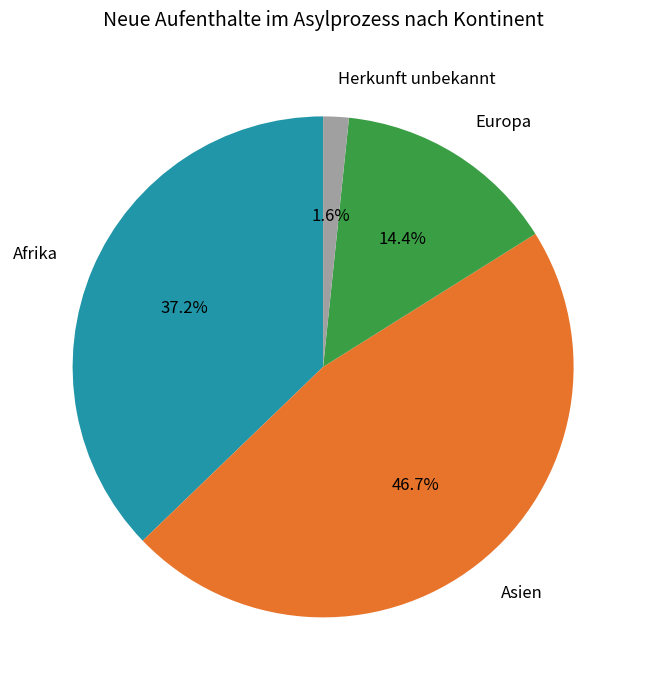

Count the number of slices in the pie.

4